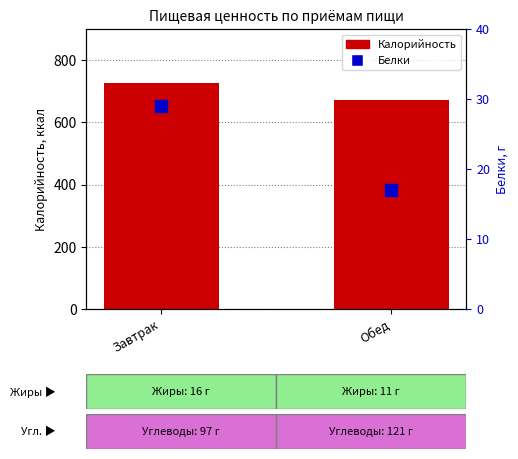

What is the label of the 1st bar from the left?

Завтрак